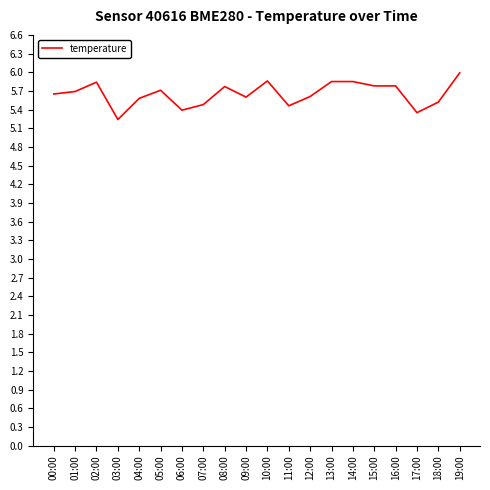

True or false: the data shows 5.6 at 12:00.

True